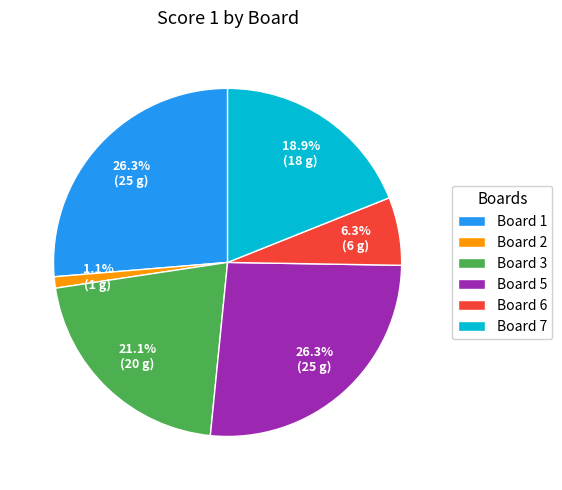

To the nearest percent, what is the difference between the largest and smallest slice percentages?

25%